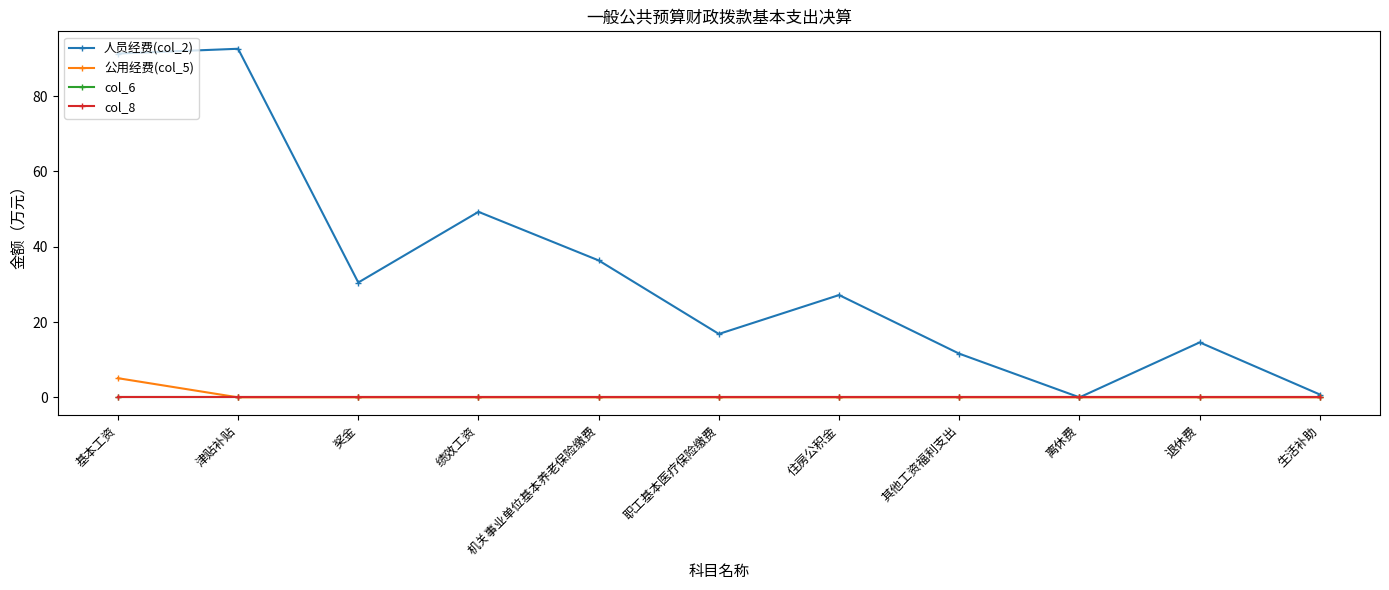

Which series has the largest total across all categories?

人员经费(col_2)